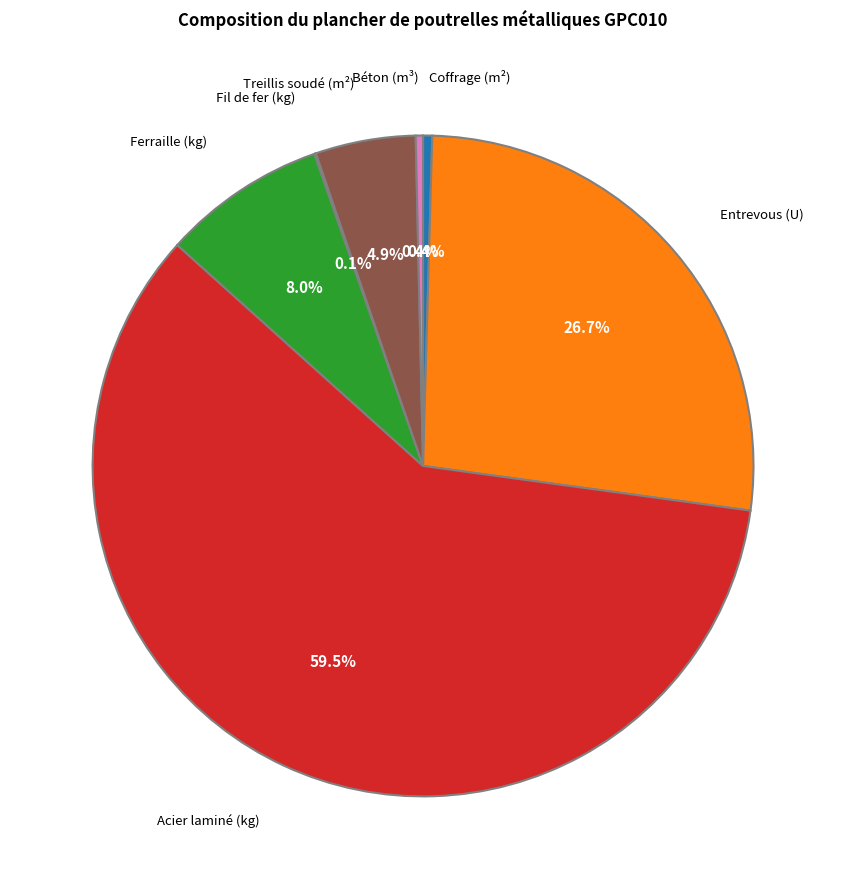

Is there a majority slice in this chart?

Yes